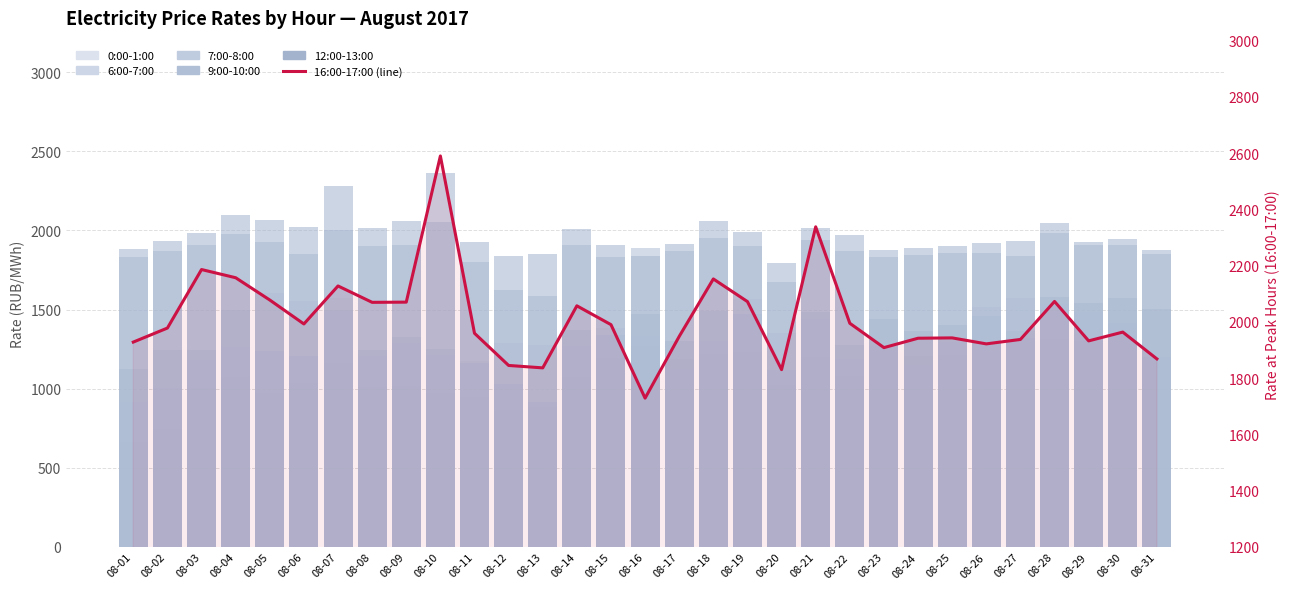

What is the greatest value displayed?

2590.0